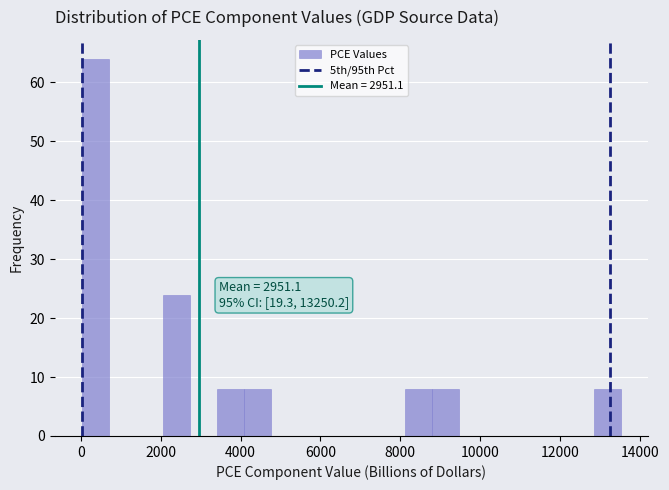

Read against the x-axis, roughly where is the centre of the tallest bar?

400